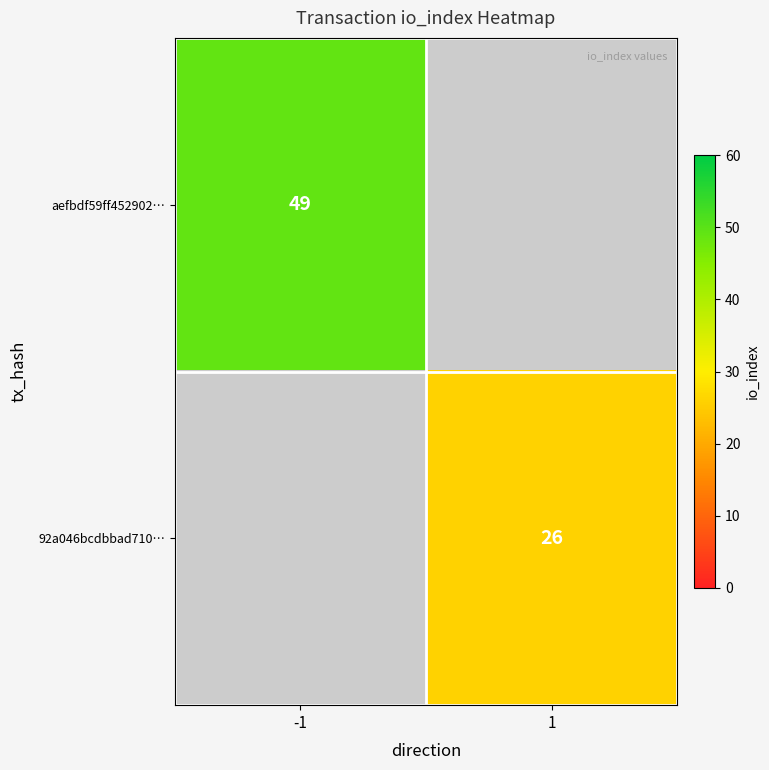

True or false: 92a046bcdbbad710… has a value of 45 at 1.

False